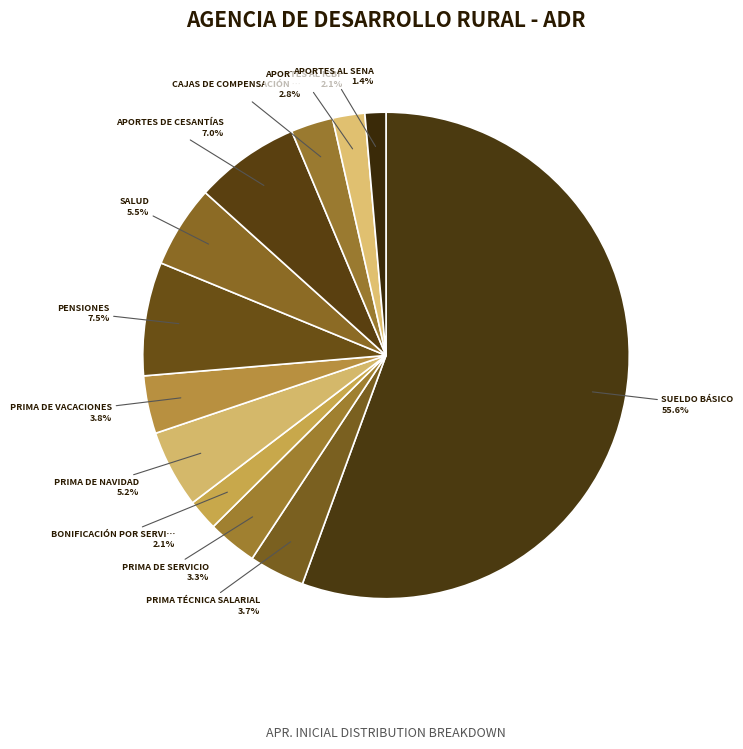

What is the majority slice?

SUELDO BÁSICO